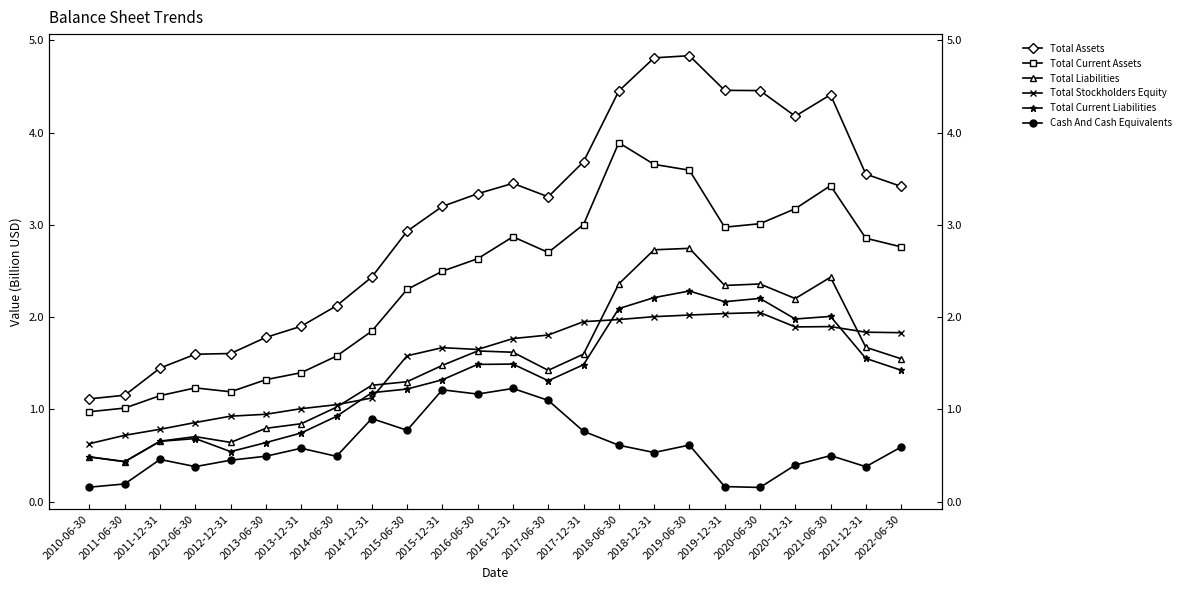

What is the difference between the highest and lowest values at 2011-12-31?

1.0